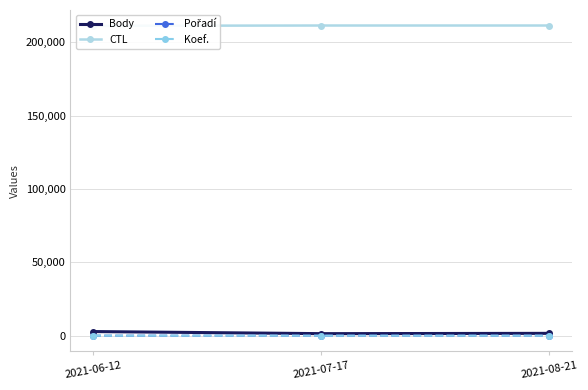

What is the sum of the CTL values at 2021-08-21 and 2021-06-12?

422819